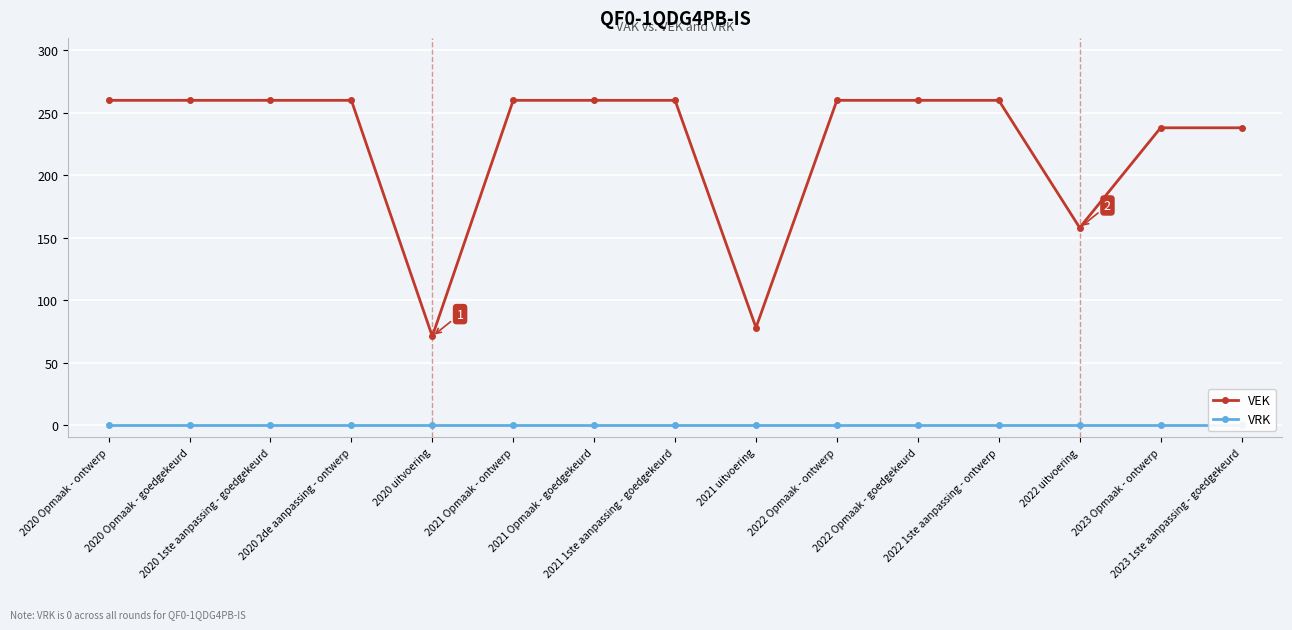

Is the value of VEK at 2020 Opmaak - goedgekeurd greater than the value of VRK at 2023 Opmaak - ontwerp?

Yes